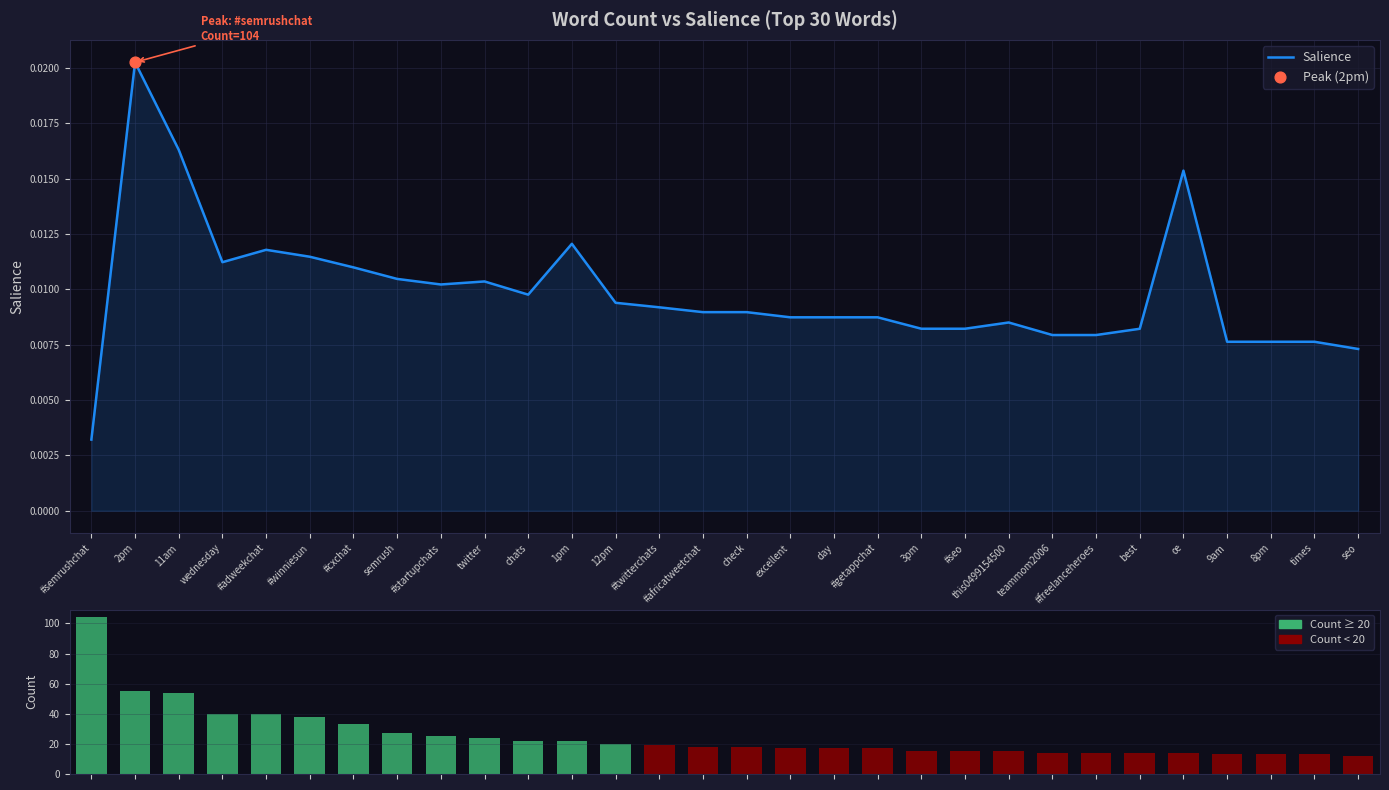

At how many categories does at least one series exceed 47?

3